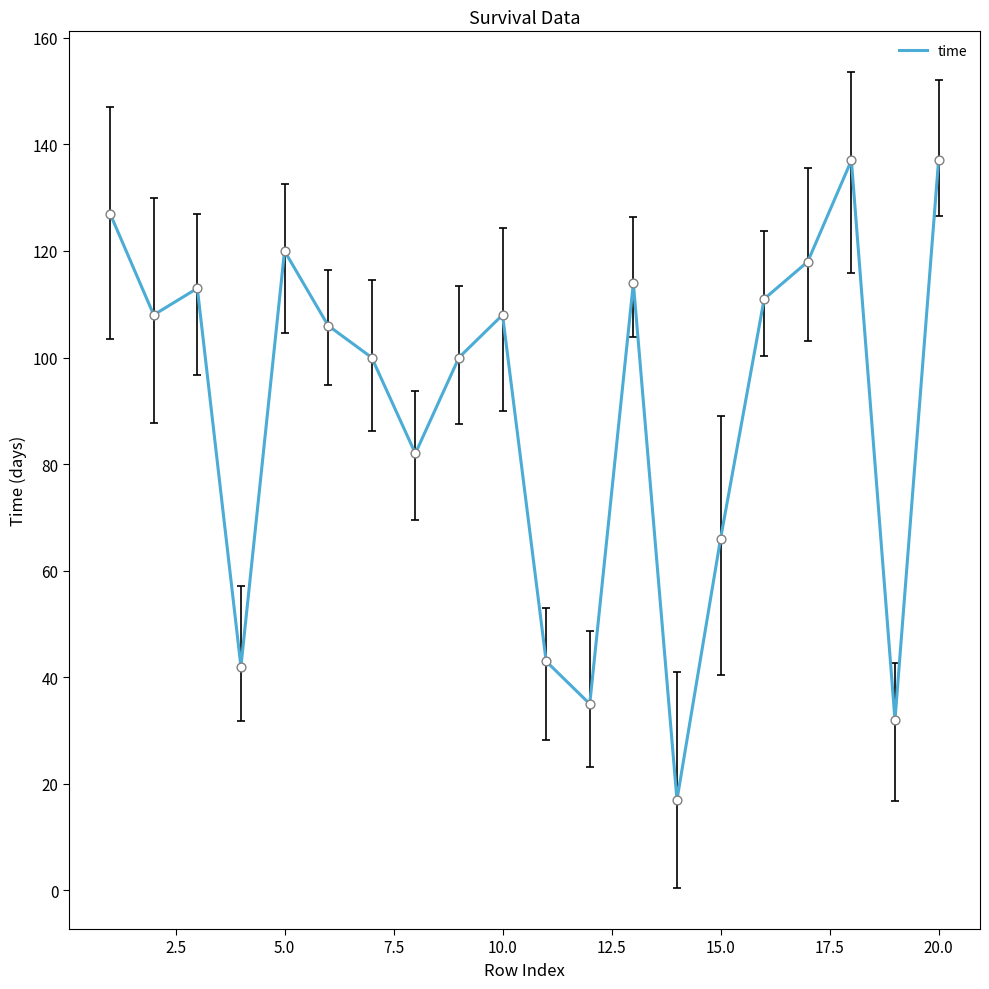

What is the difference between the maximum and minimum values?

120